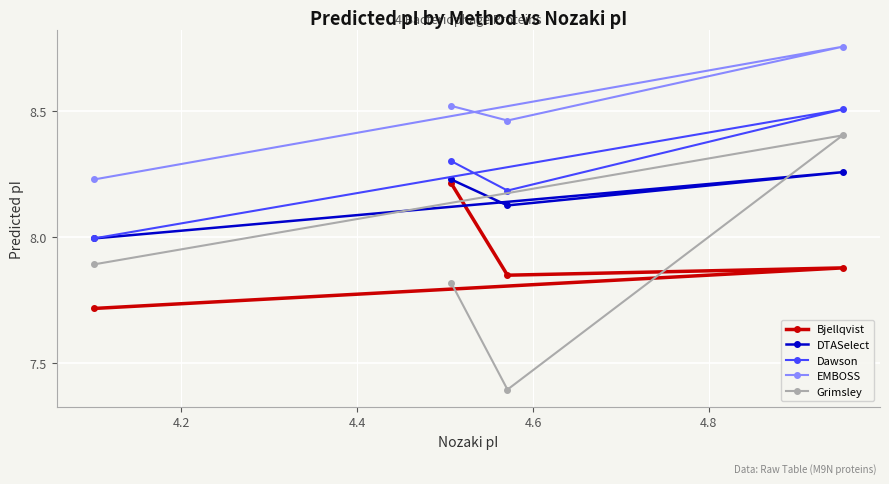

True or false: DTASelect and EMBOSS cross at least once.

False